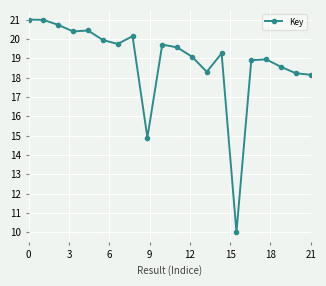

True or false: there are more than 0 points higher than both neighbors.

True